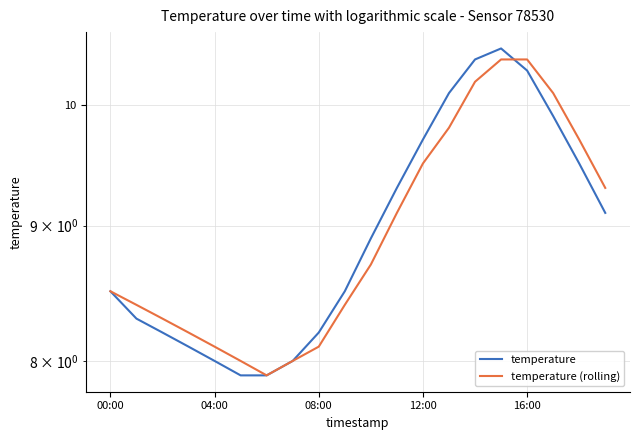

Does the chart have visible grid lines?

Yes